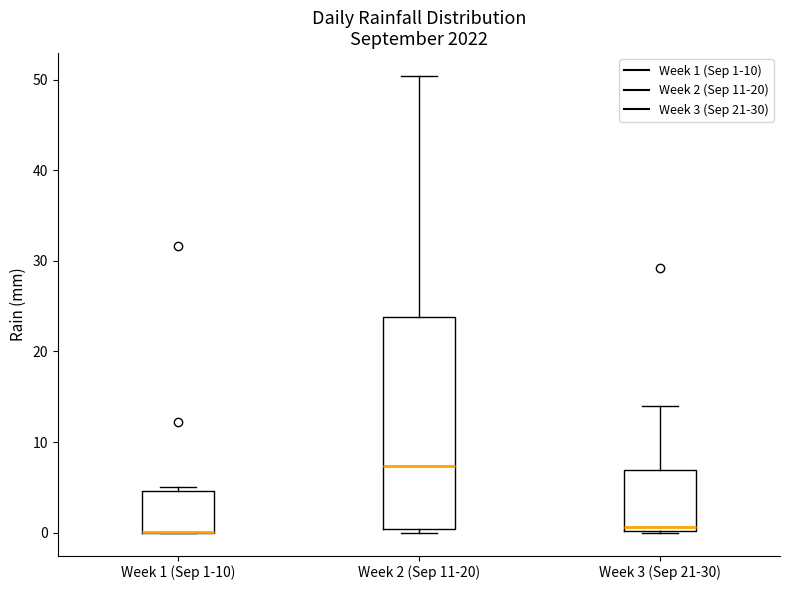

Reading left to right, transcribe this box plot: for each box, give where its median line is, the range the box spans, and where its two whiskers end, as read against the y-axis. The values are not printed on the chart, so give them approximately, as read against the axis.

Week 1 (Sep 1-10): median 0 (drawn on the box's lower edge), box 0 to 5, whiskers 0 to 5 (just above the box's upper edge)
Week 2 (Sep 11-20): median 7, box 0 to 24, whiskers 0 (just below the box's lower edge) to 50
Week 3 (Sep 21-30): median 1, box 0 to 7, whiskers 0 to 14